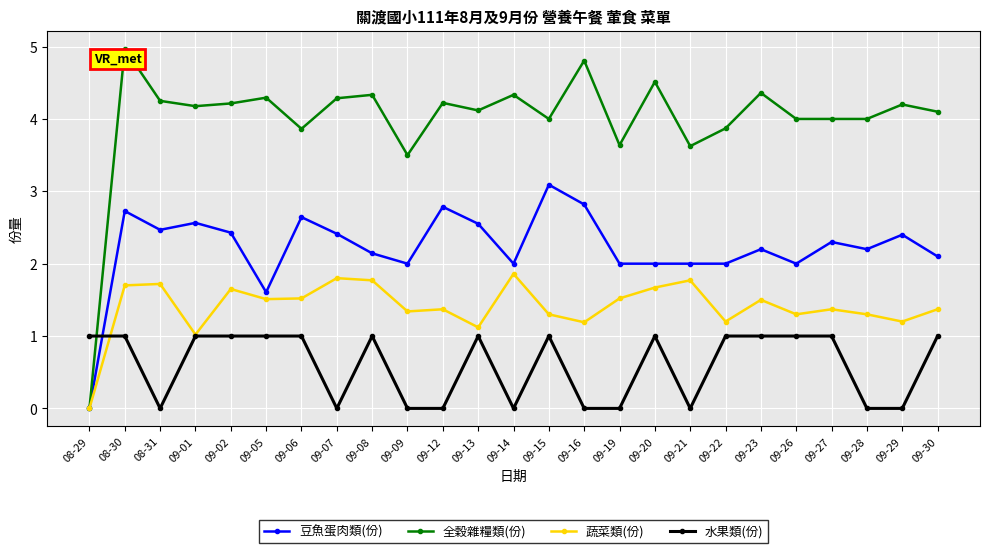

What is the value of the 水果類(份) point at the 17th from the left?

1.0